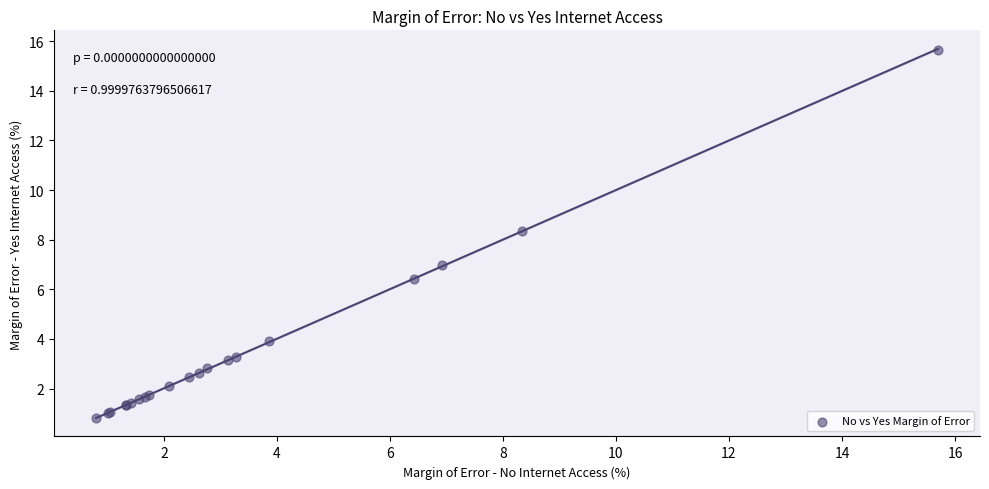

What Y value in the scatter plot is closest to 8?

8.3